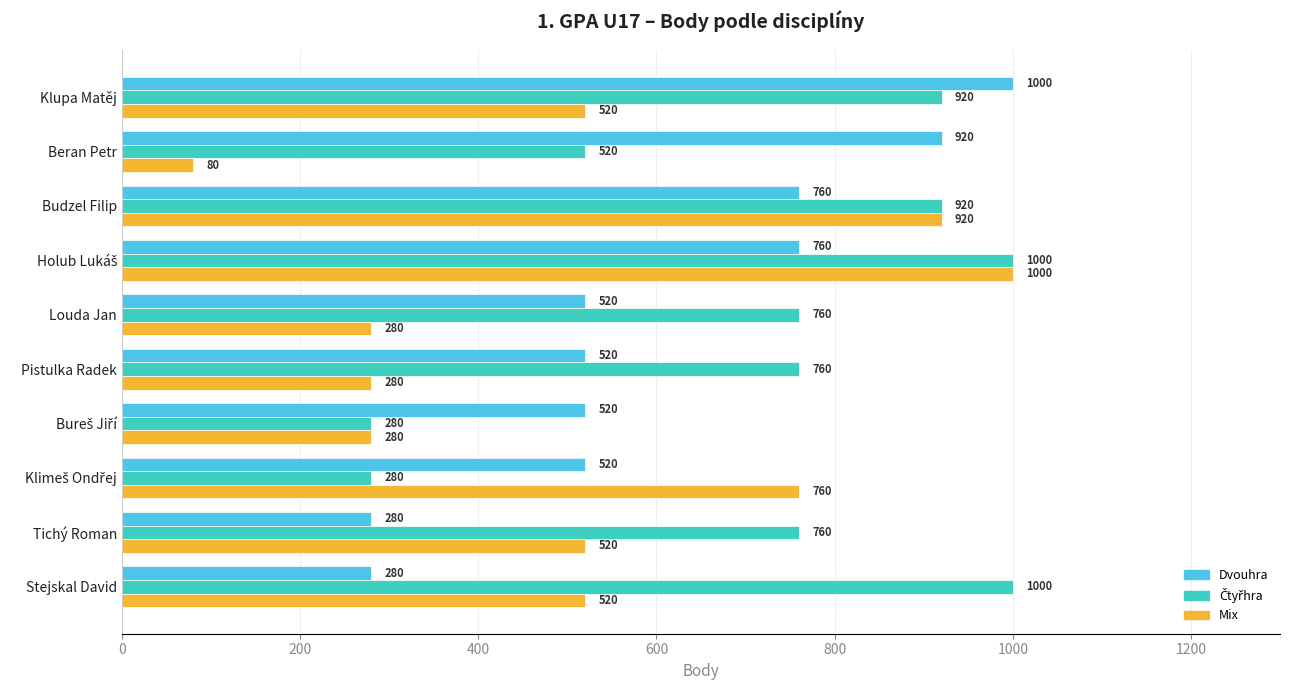

What is the smallest value displayed?

80